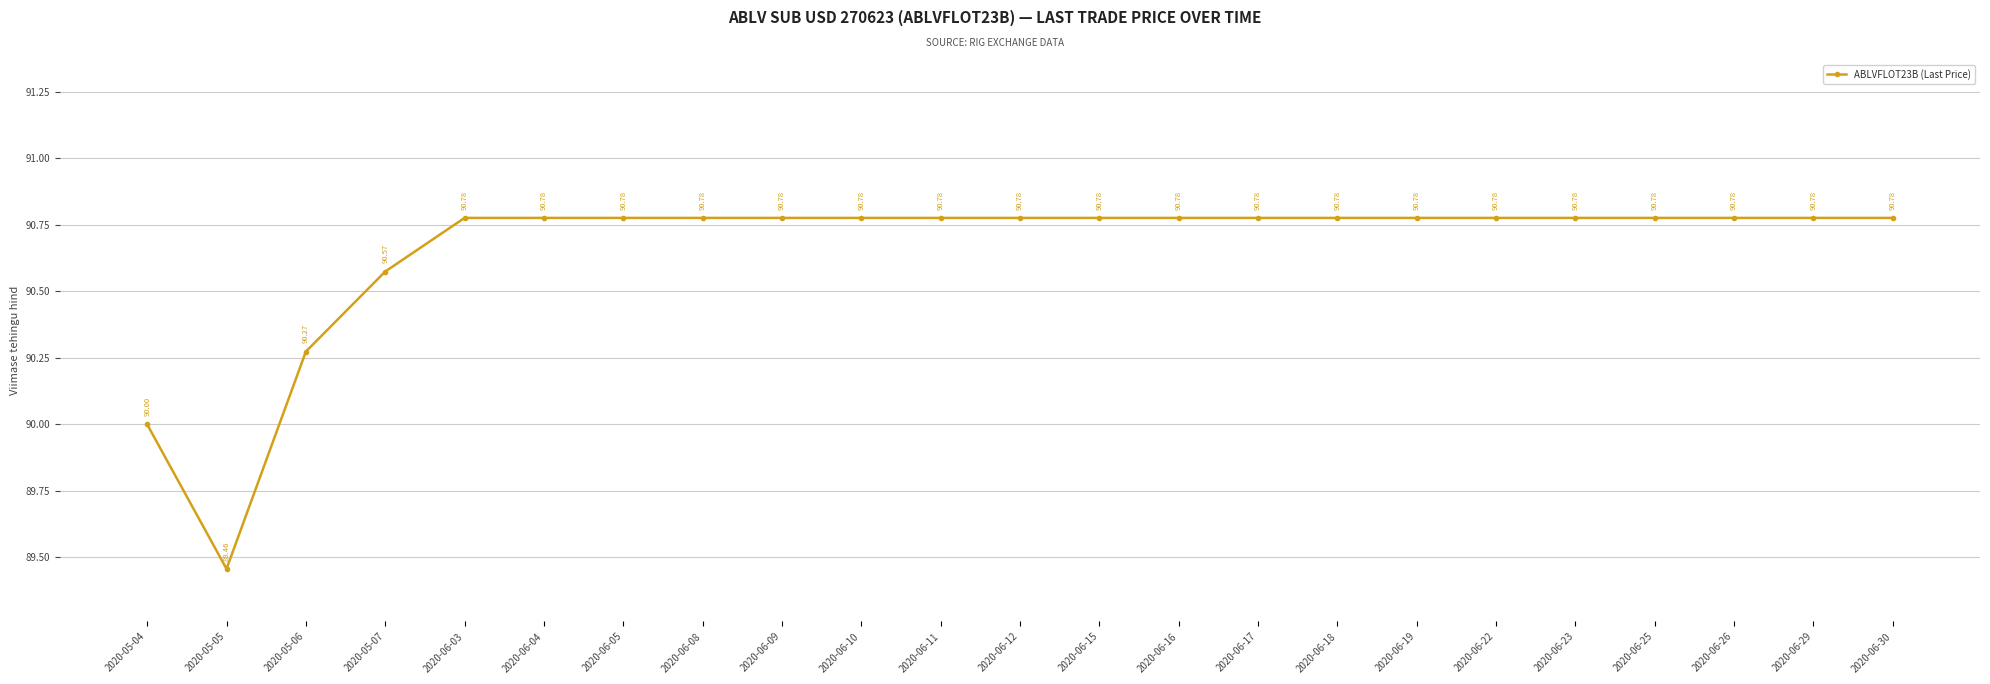

What position from the left is 2020-06-25?

20